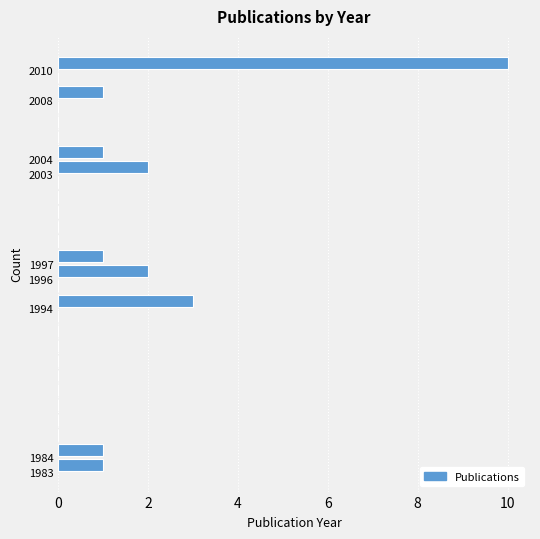

How long is the bar that spans 2010 to 2011 on the y-axis? The values are not printed on the chart, so give them approximately, as read against the axis.

10